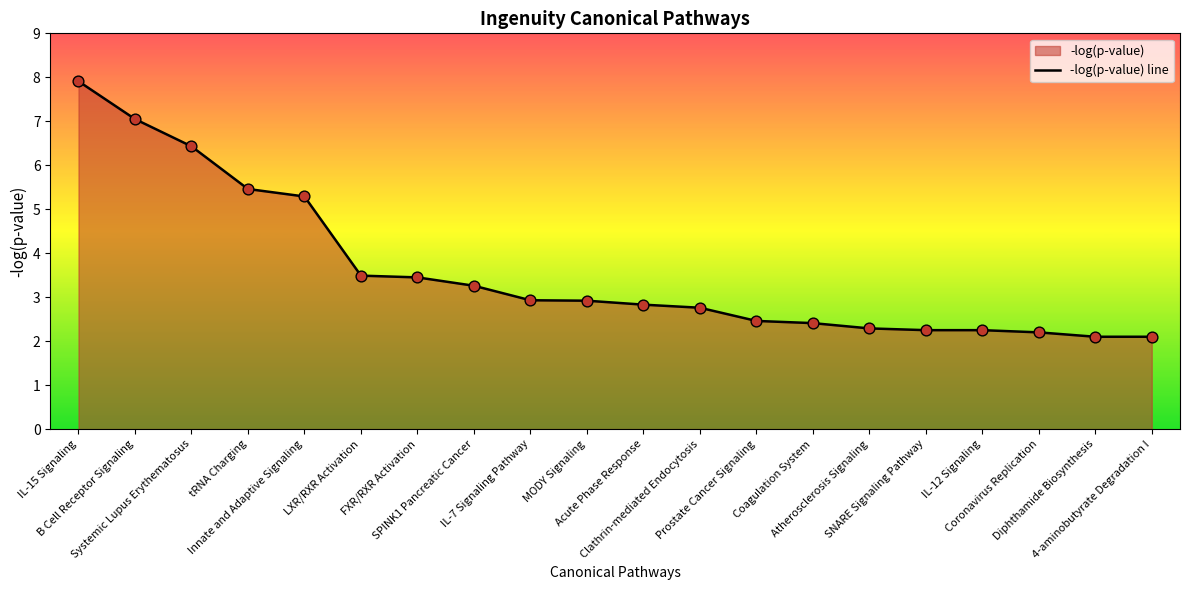

Approximately how many times larger is the value at Coagulation System compared to Acute Phase Response?

0.9